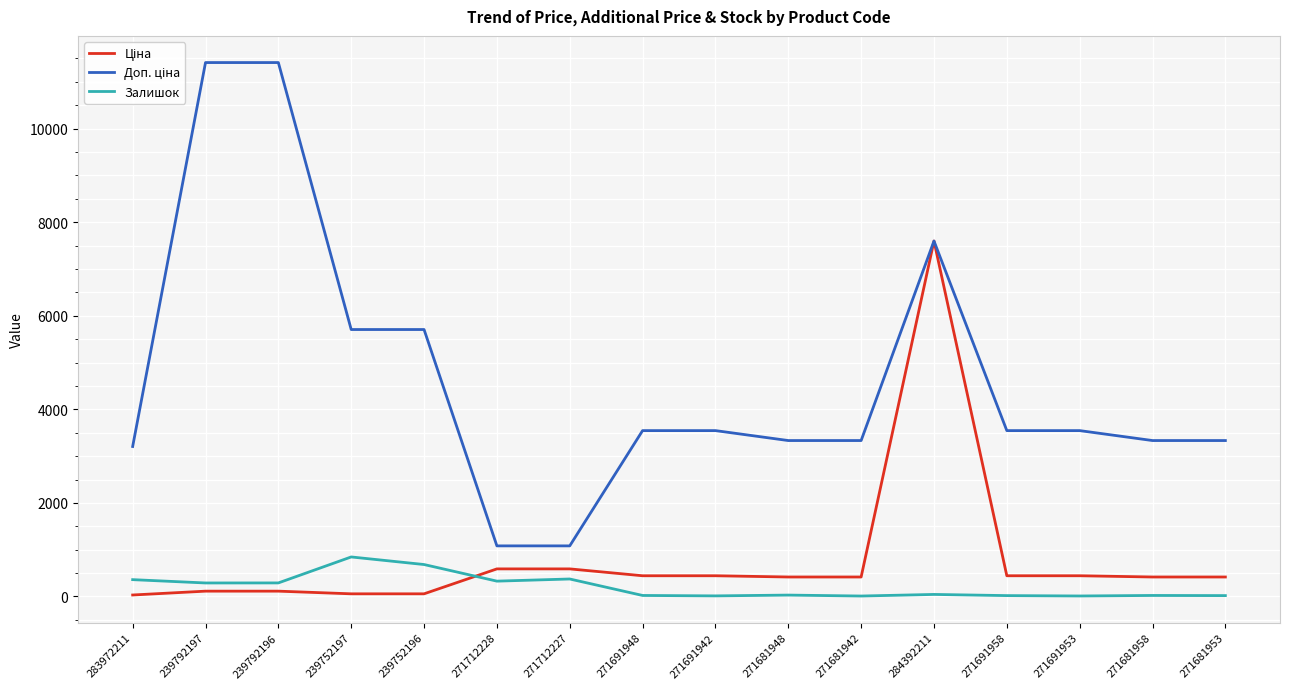

At which category is the sum across all series the highest?

284392211